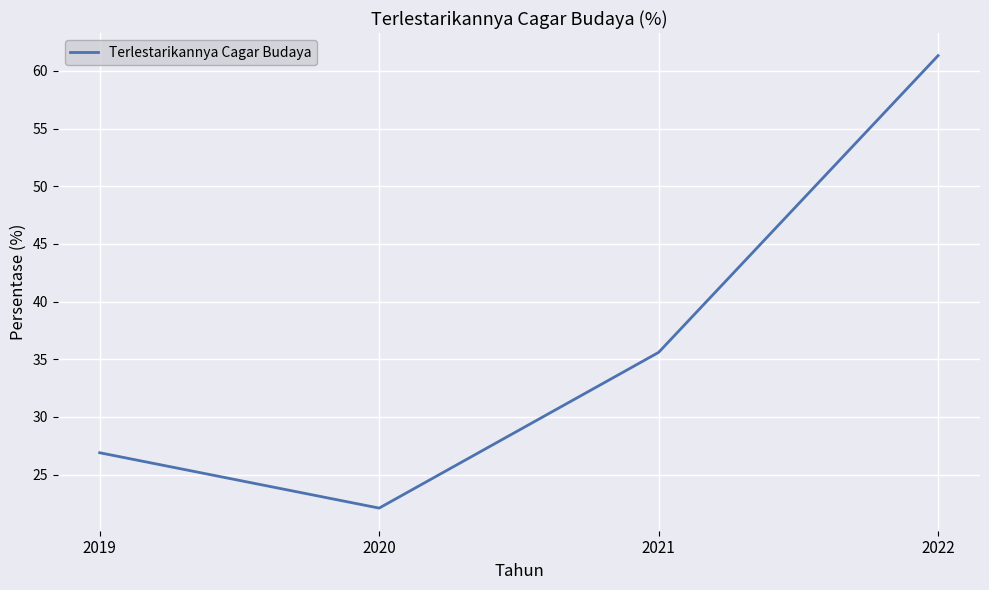

List the labels in order of value, smallest first.

2020, 2019, 2021, 2022